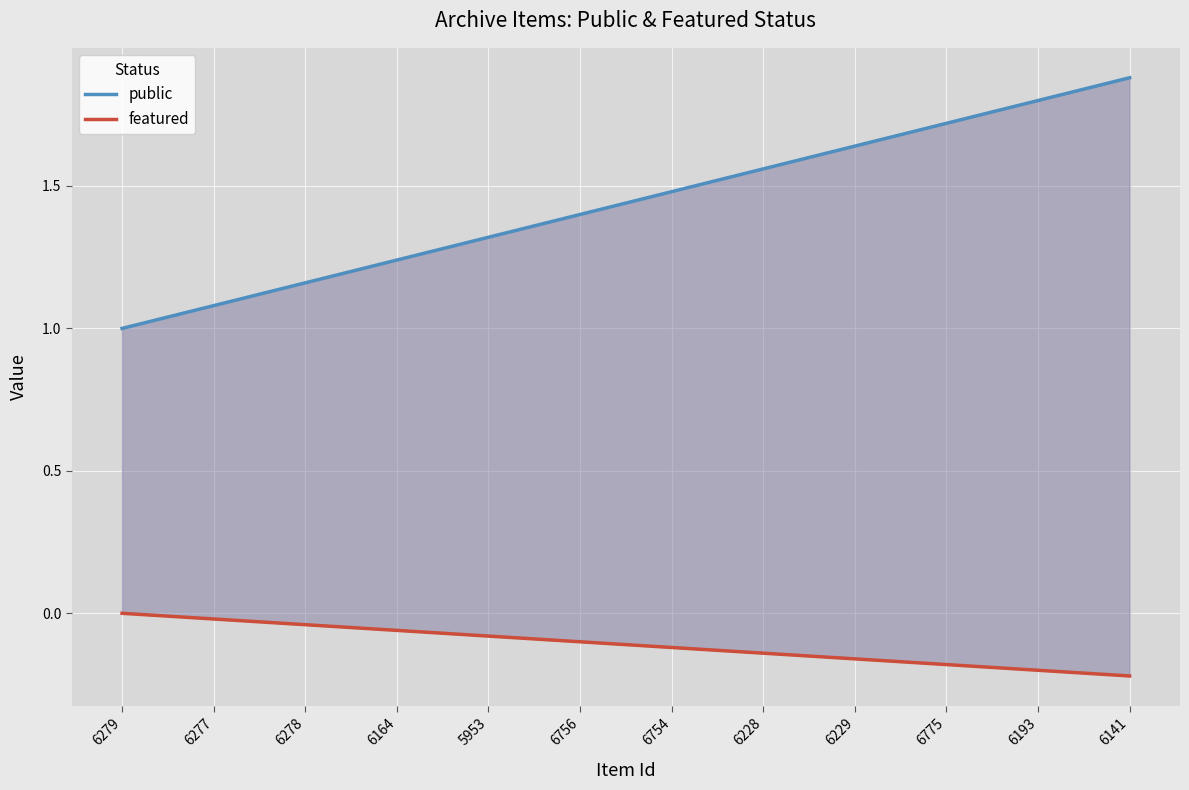

Rank the series by their average value, from lowest to highest.

featured, public